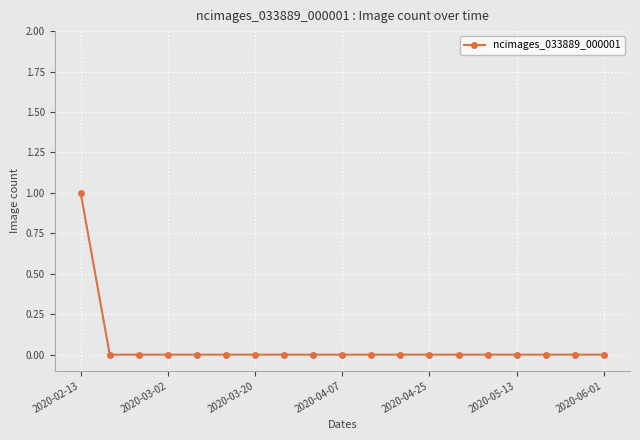

True or false: there are more than 1 points higher than both neighbors.

False